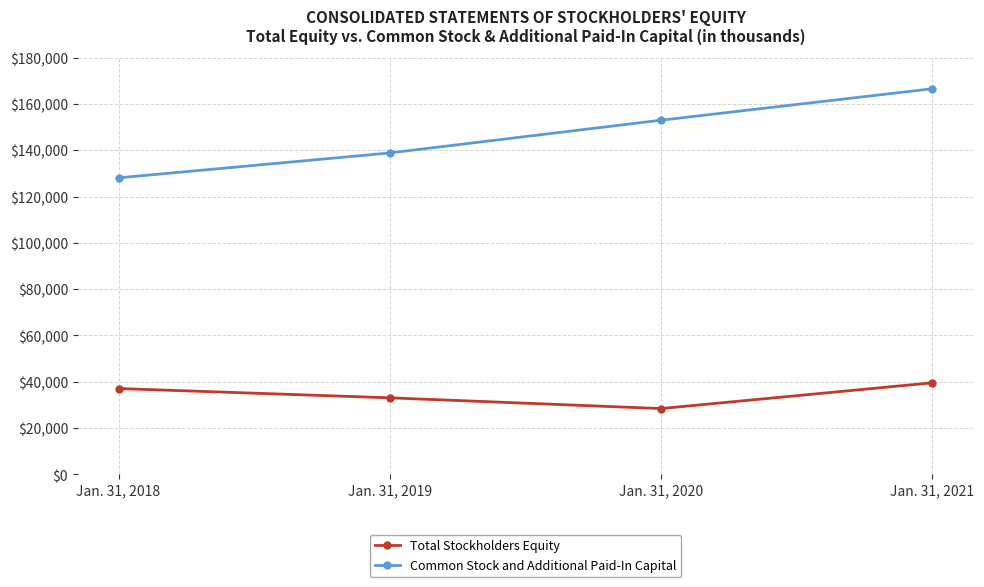

Reading left to right, extract all data points from this chart.

Total Stockholders Equity: Jan. 31, 2018=37068	Jan. 31, 2019=33047	Jan. 31, 2020=28415	Jan. 31, 2021=39551
Common Stock and Additional Paid-In Capital: Jan. 31, 2018=128083	Jan. 31, 2019=138852	Jan. 31, 2020=152997	Jan. 31, 2021=166581